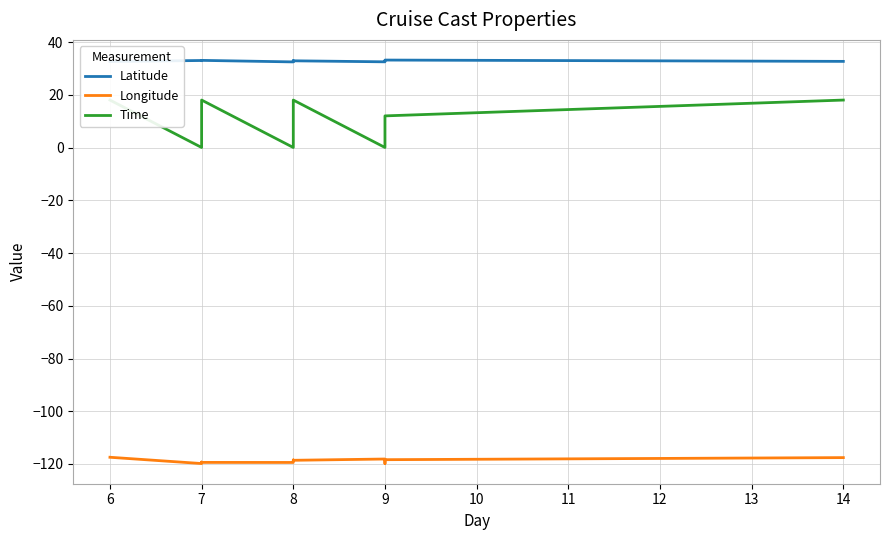

What is the lowest value of the Latitude series?

32.5